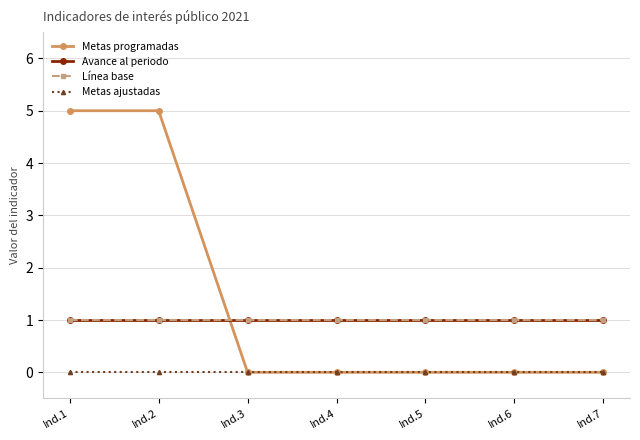

True or false: Avance al periodo and Metas ajustadas intersect in this chart.

False